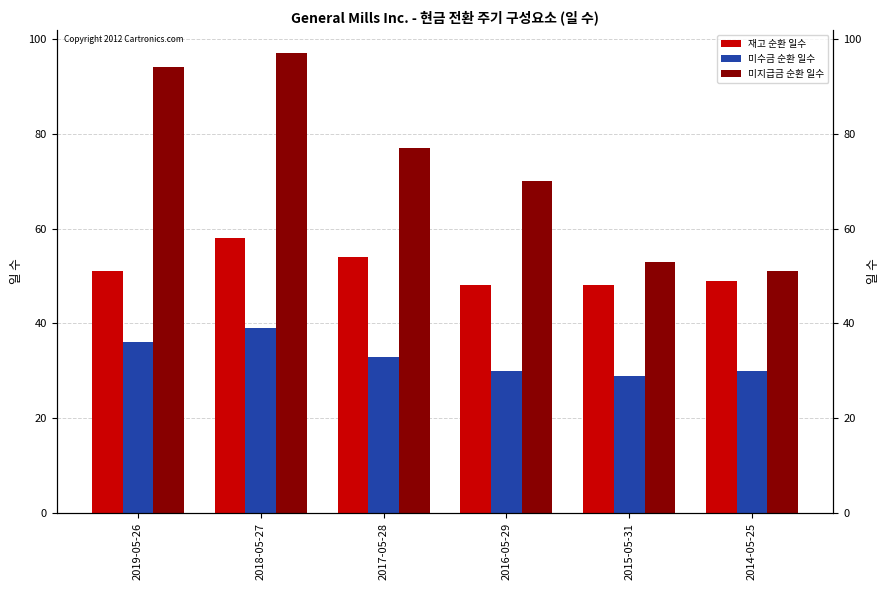

Which category has the highest value across all series?

2018-05-27